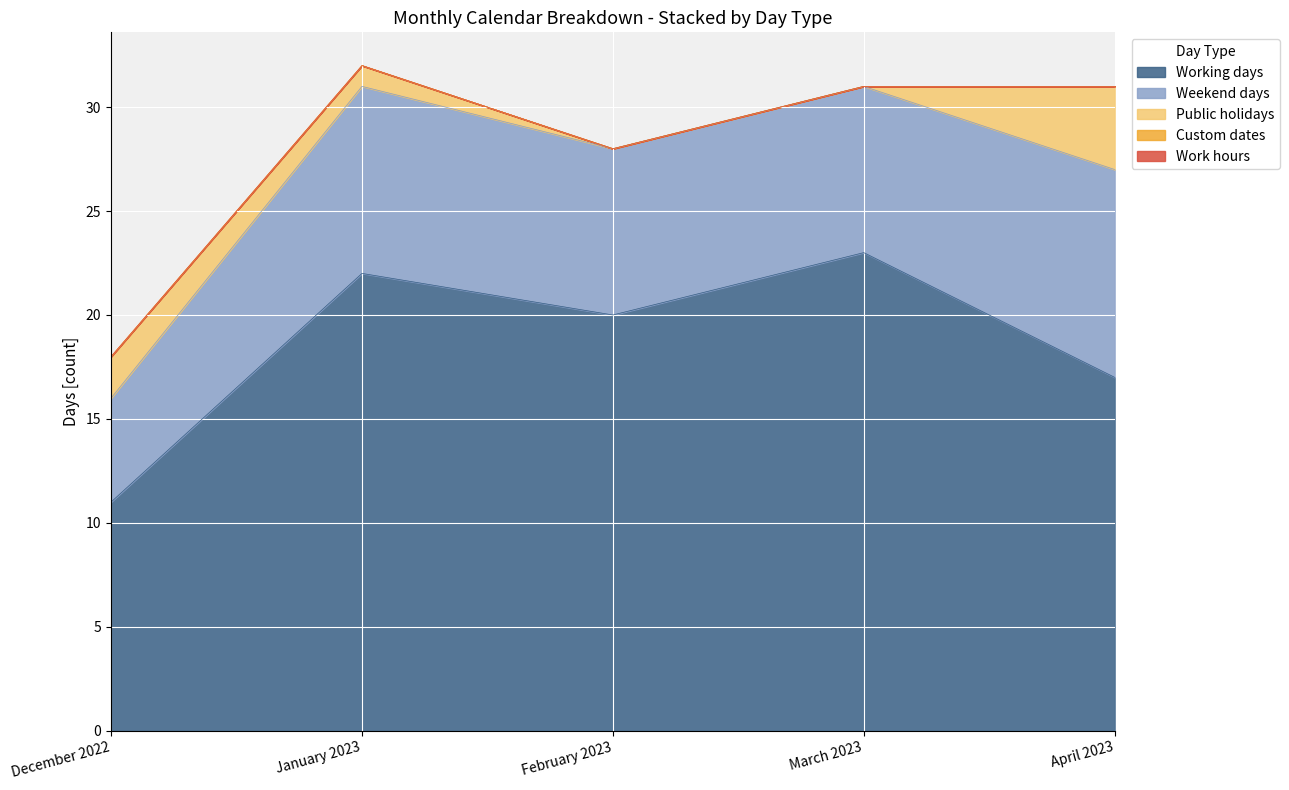

What are all the series names shown in the legend?

Working days, Weekend days, Public holidays, Custom dates, Work hours